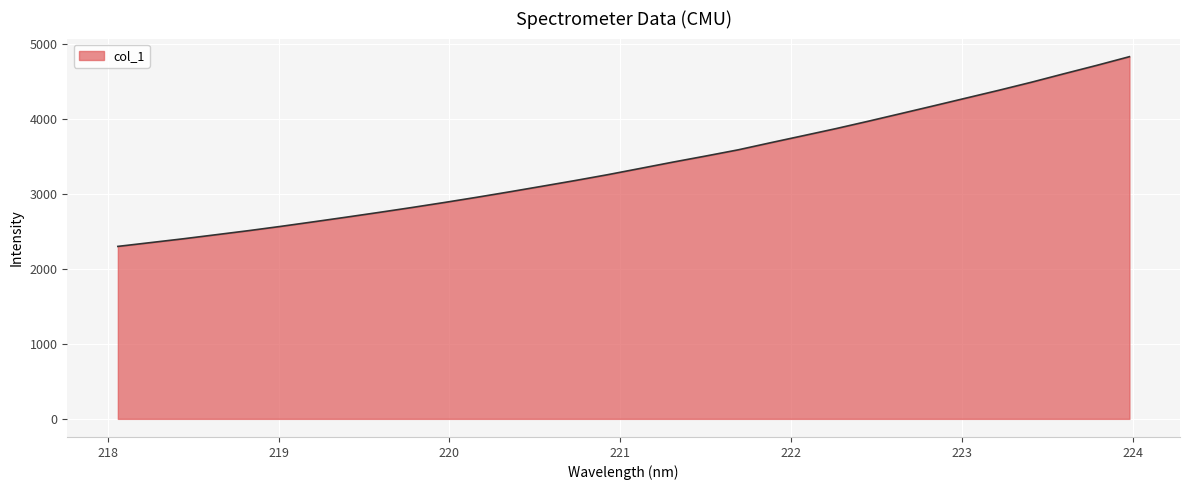

What is the smallest value displayed?

2298.4